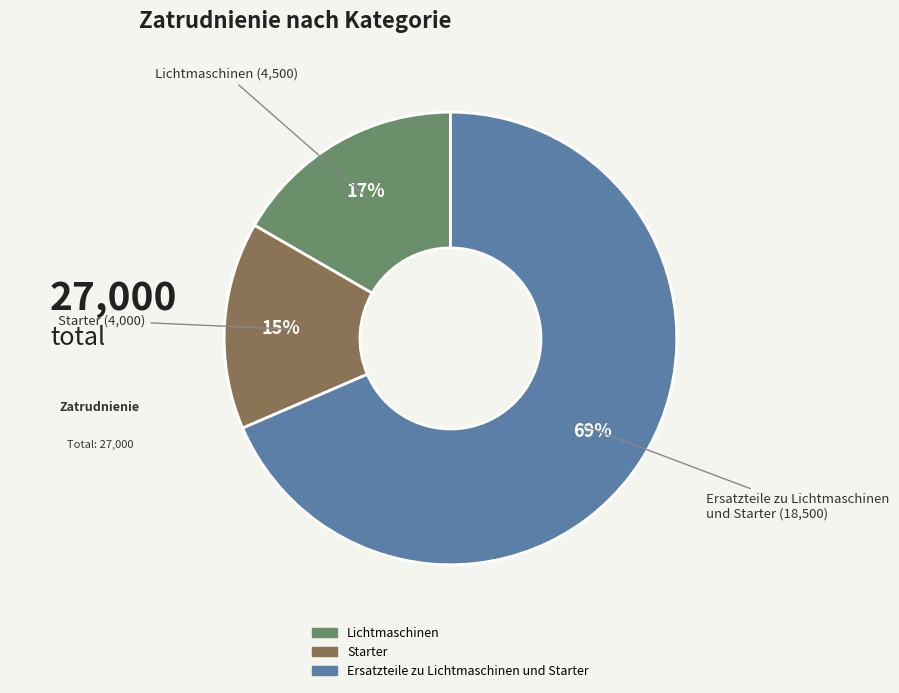

Which slice is the smallest?

Starter